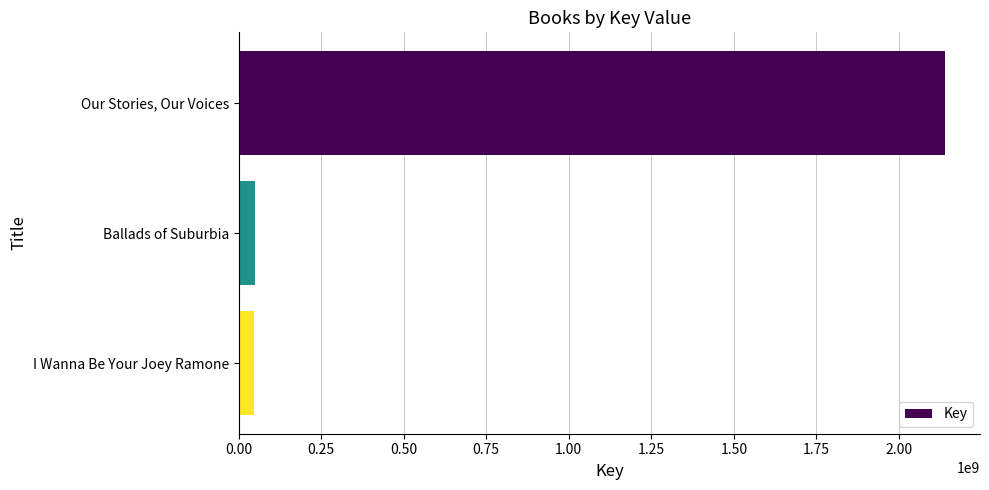

What is the sum of all values?

2233760851